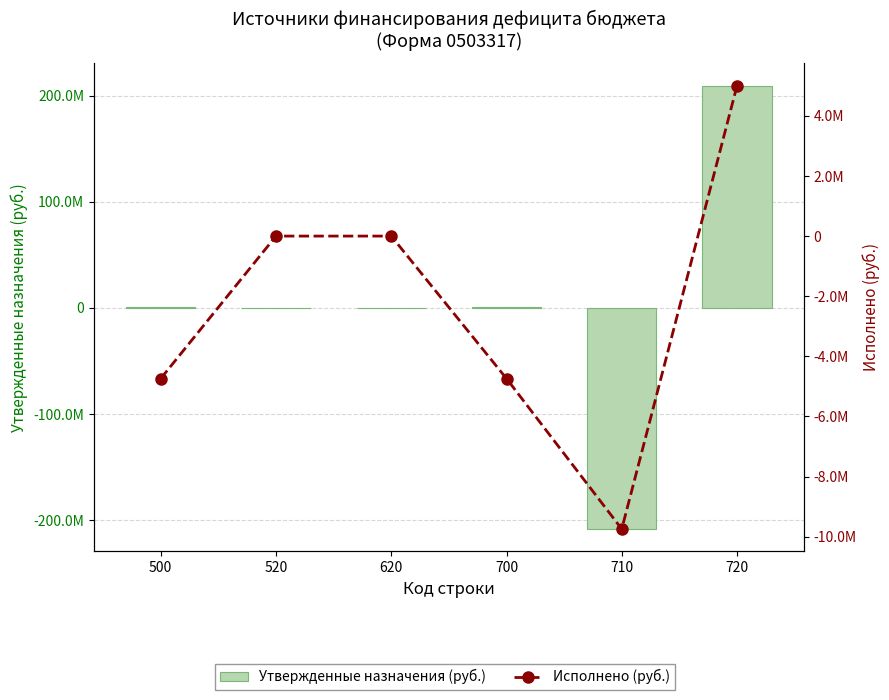

Rank the series by their average value, from highest to lowest.

Утвержденные назначения (руб.), Исполнено (руб.)